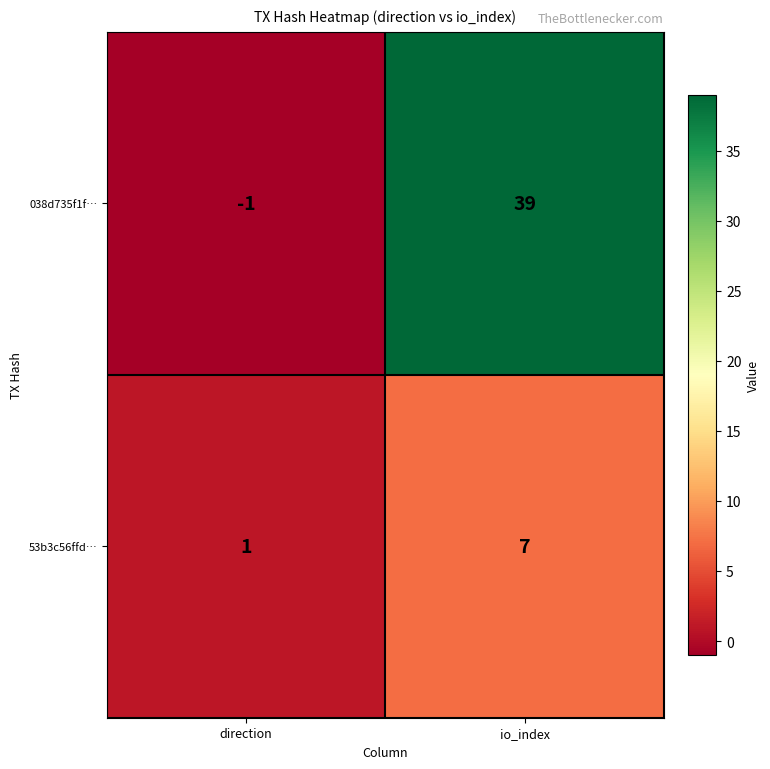

Is the value of 038d735f1f… at direction greater than the value of 53b3c56ffd… at io_index?

No